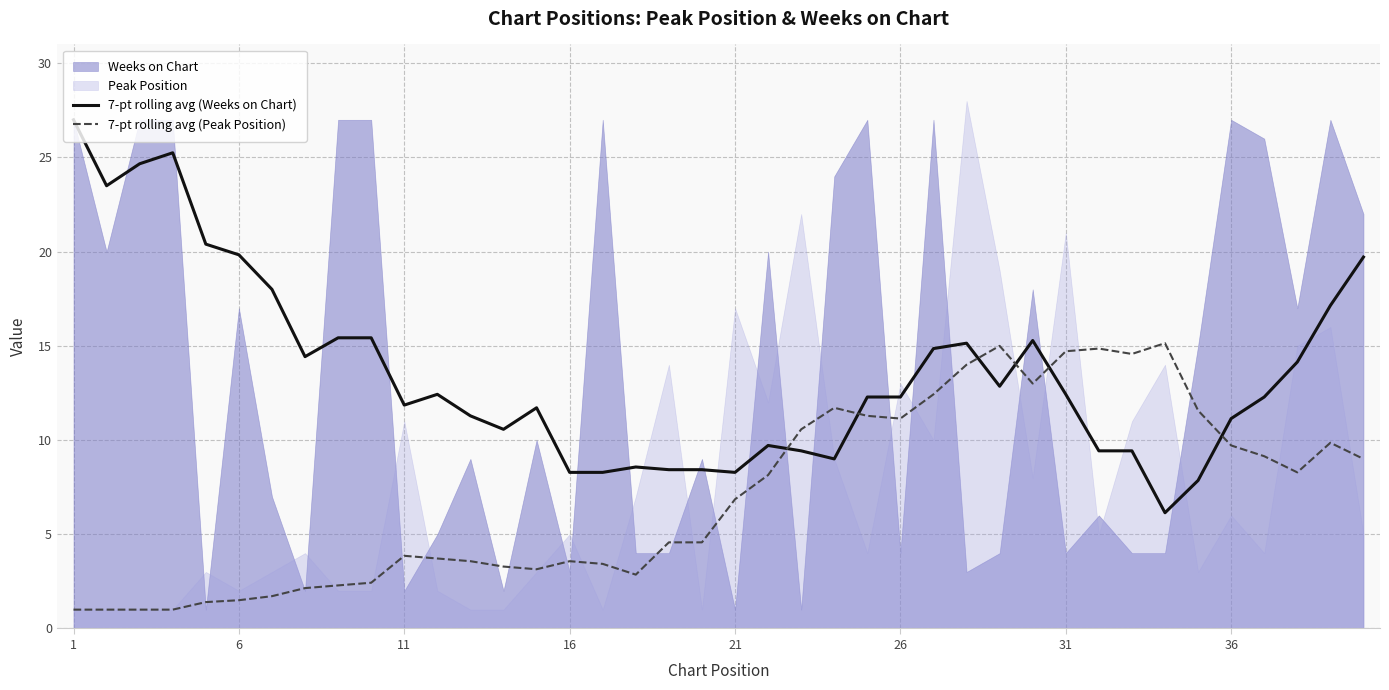

Does the chart have visible grid lines?

Yes